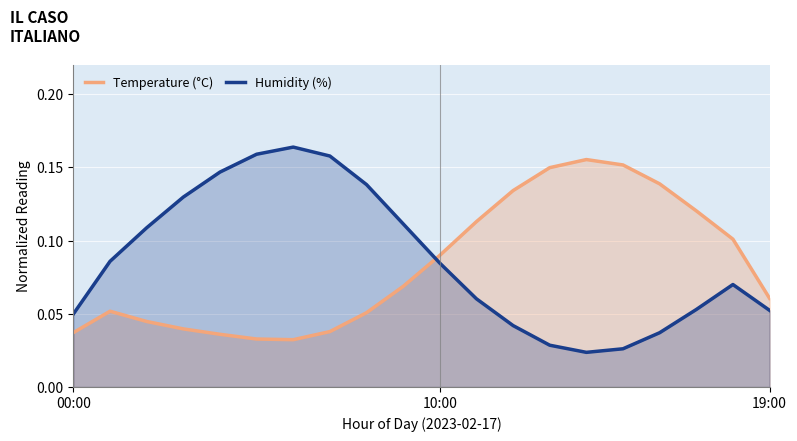

At which category does the chart reach its peak across all series?

6